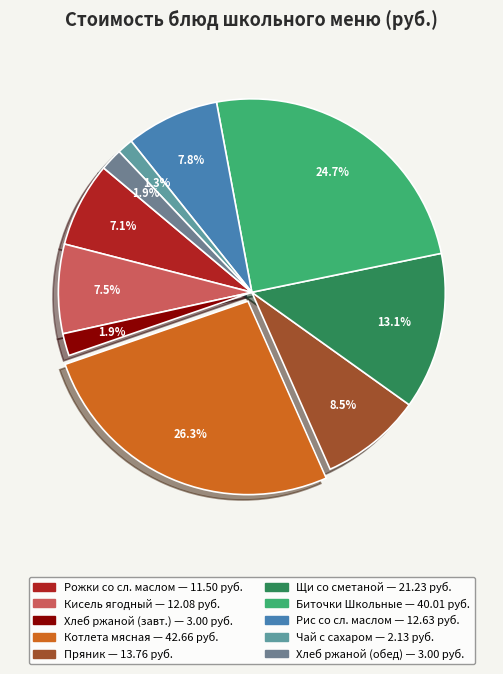

Count the number of slices in the pie.

10